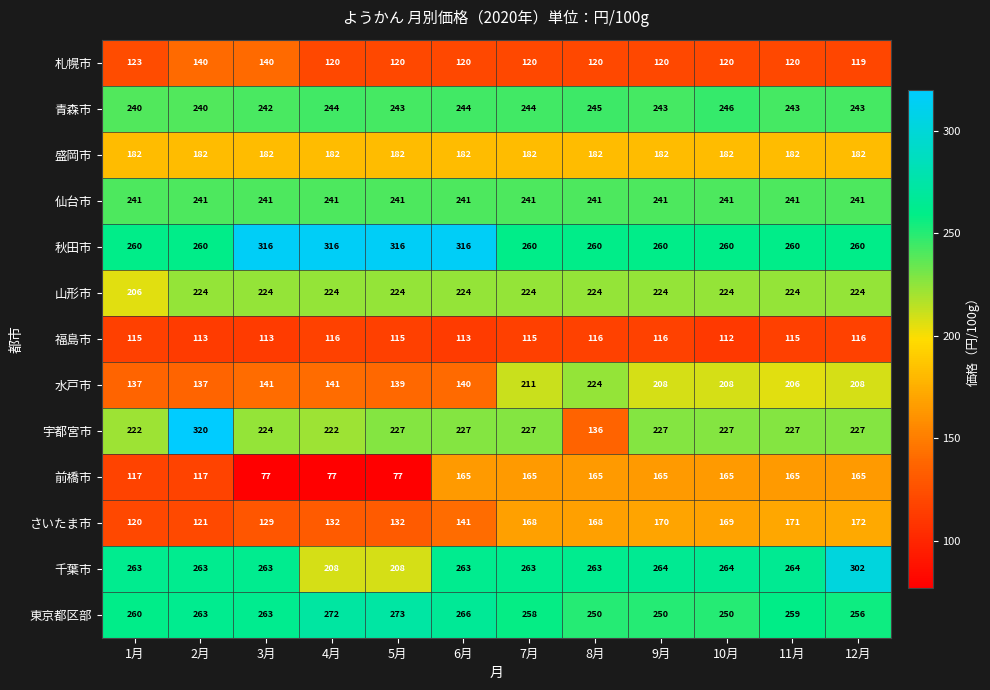

At 6月, list the series in order from smallest to largest.

福島市, 札幌市, 水戸市, さいたま市, 前橋市, 盛岡市, 山形市, 宇都宮市, 仙台市, 青森市, 千葉市, 東京都区部, 秋田市